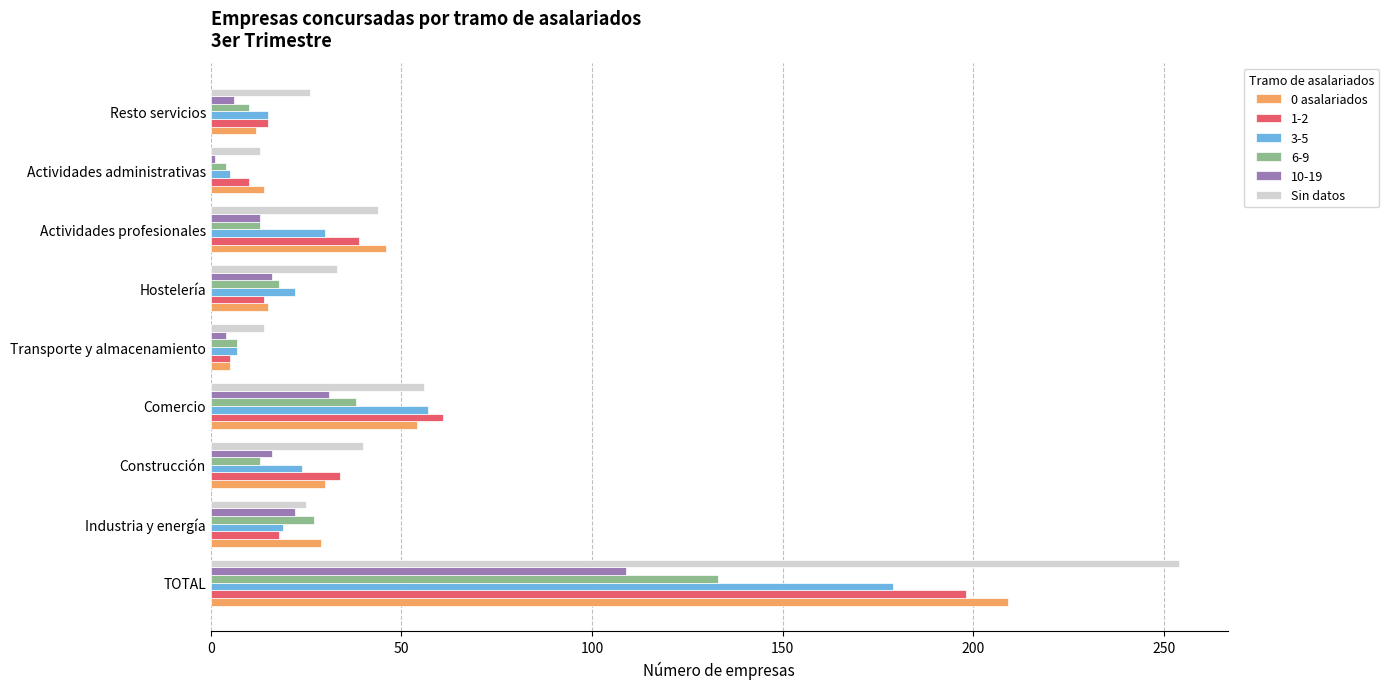

The 10-19 series shows 13 at Actividades profesionales. True or false?

True